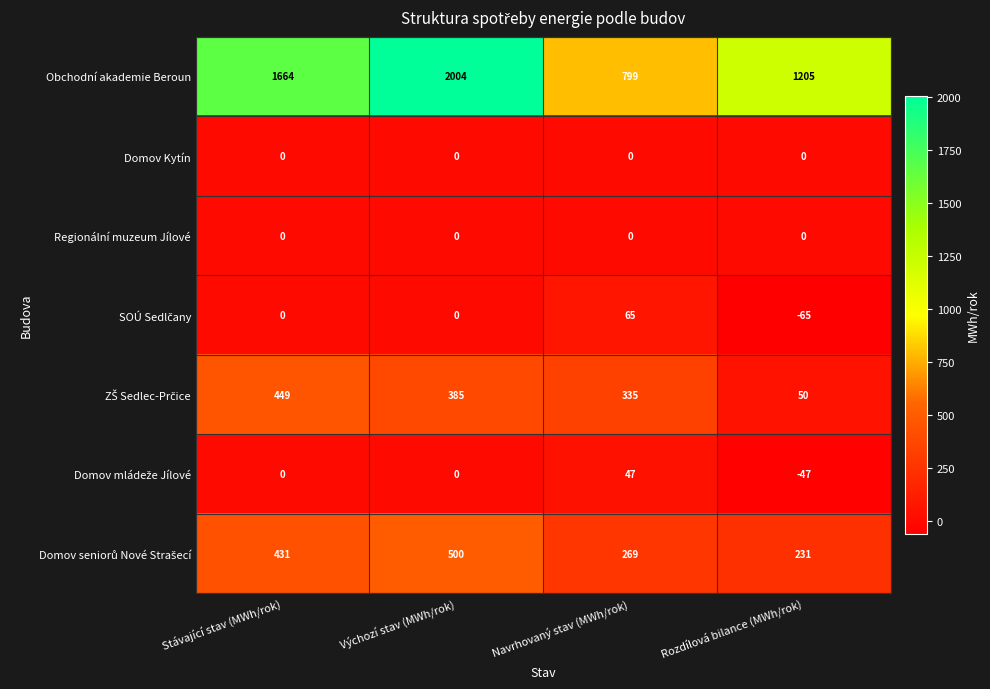

What is the total value across all series at Rozdílová bilance (MWh/rok)?

1374